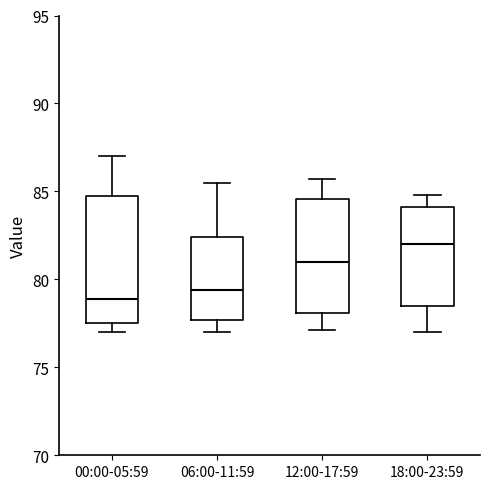

Which box's median line is the lowest?

00:00-05:59